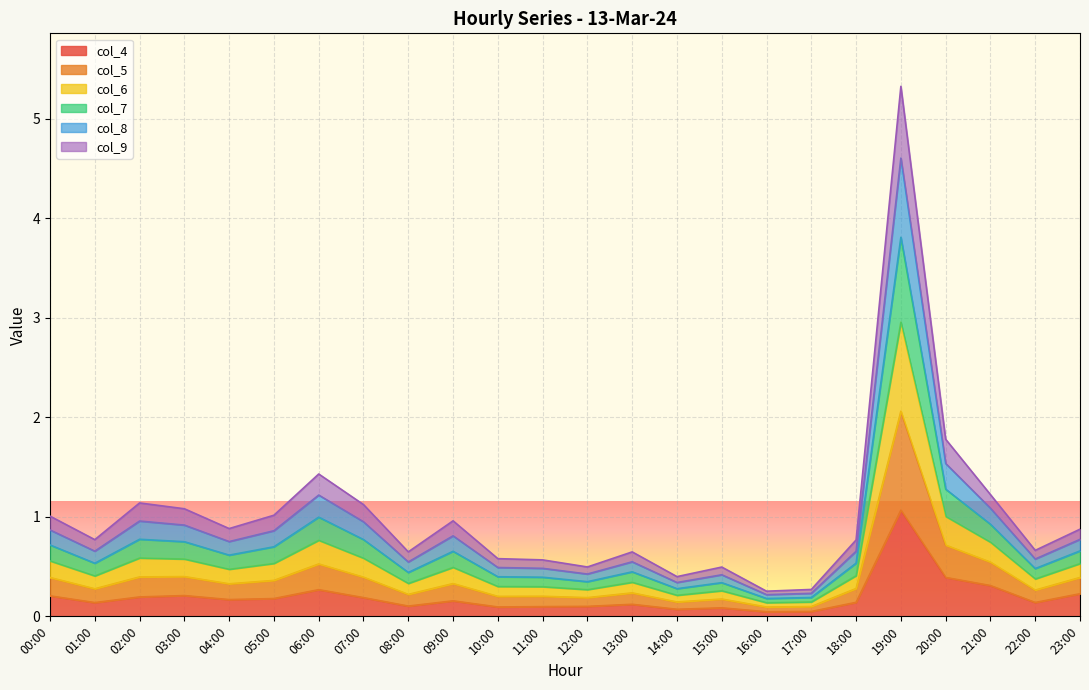

Where is col_6 nearest to the value 2?

20:00